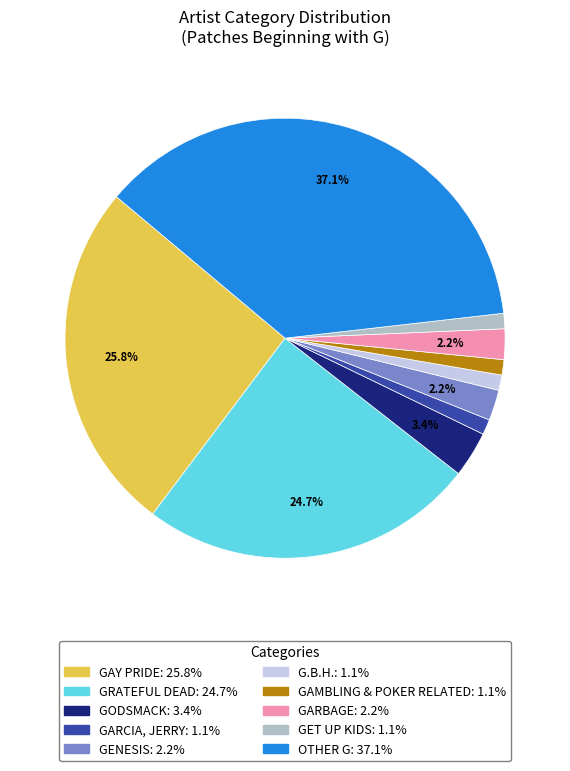

Is there a majority slice in this chart?

No